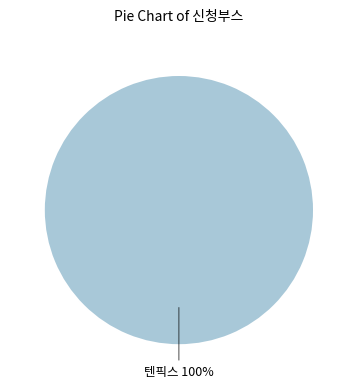

Is there any slice that represents more than half of the pie?

Yes